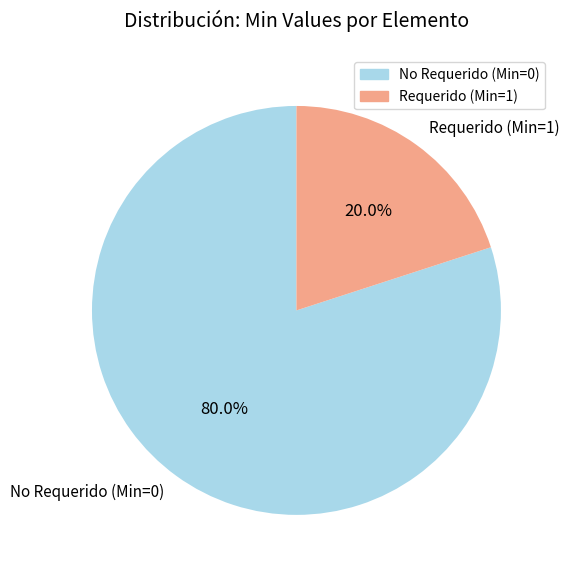

Rank the categories by value from highest to lowest.

No Requerido (Min=0), Requerido (Min=1)